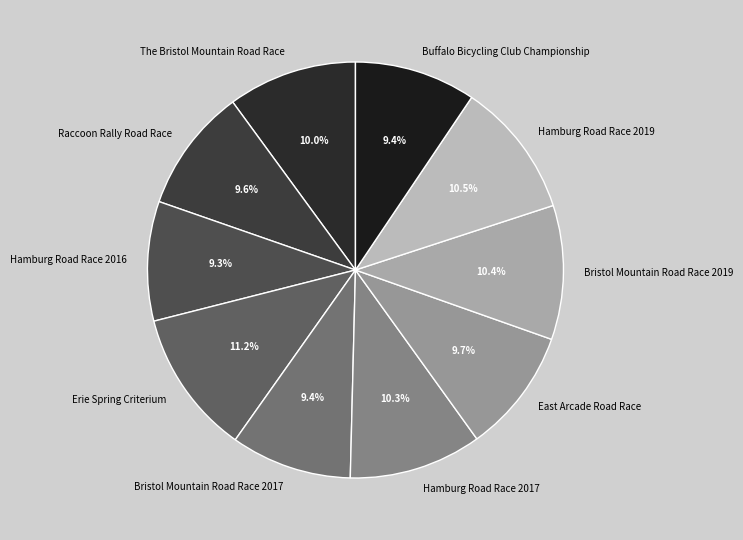

The Erie Spring Criterium slice represents 11% of the pie. True or false?

True